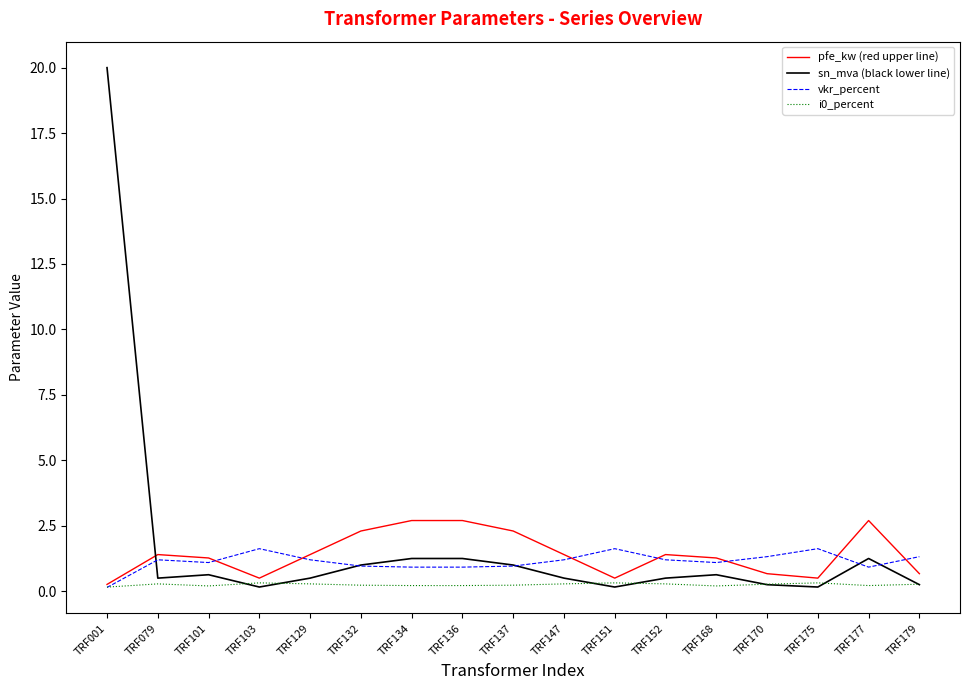

True or false: sn_mva (black lower line) has a value of 0.5 at TRF129.

True